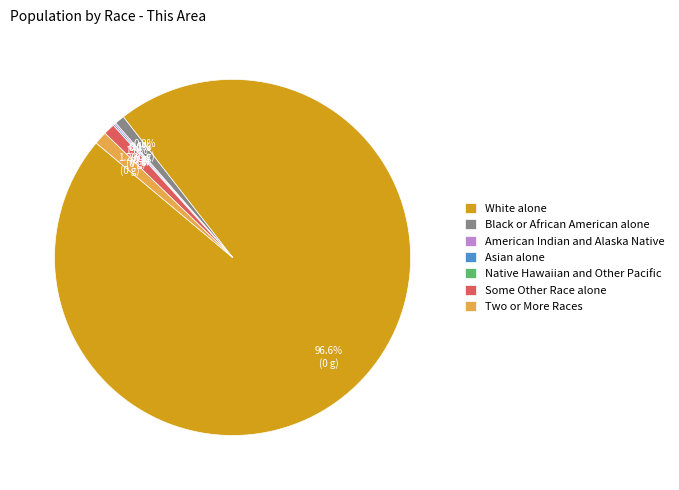

To the nearest percent, what is the combined percentage of American Indian and Alaska Native and Two or More Races?

1%